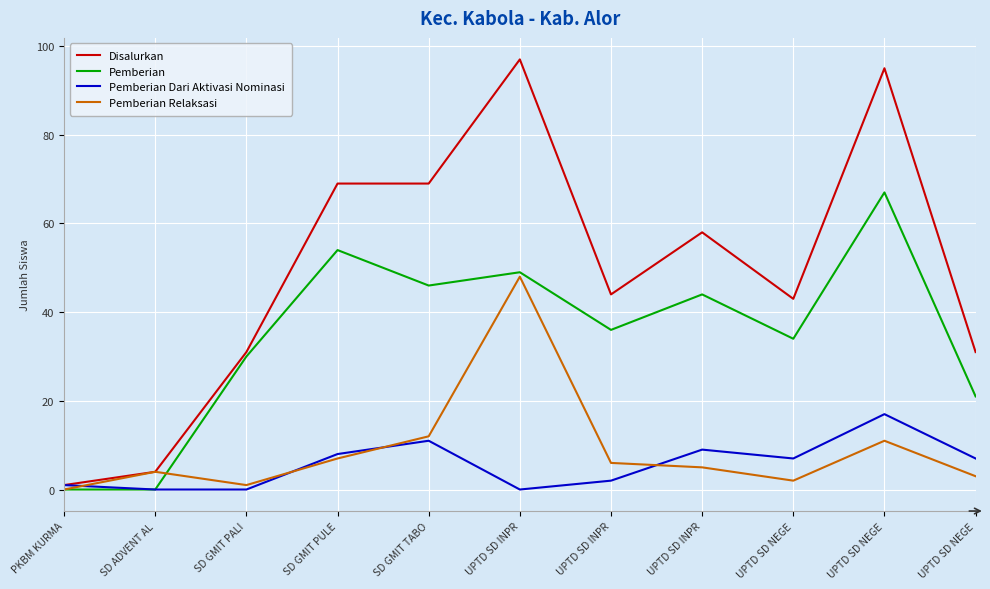

What is the total value across all series at SD ADVENT AL?

8